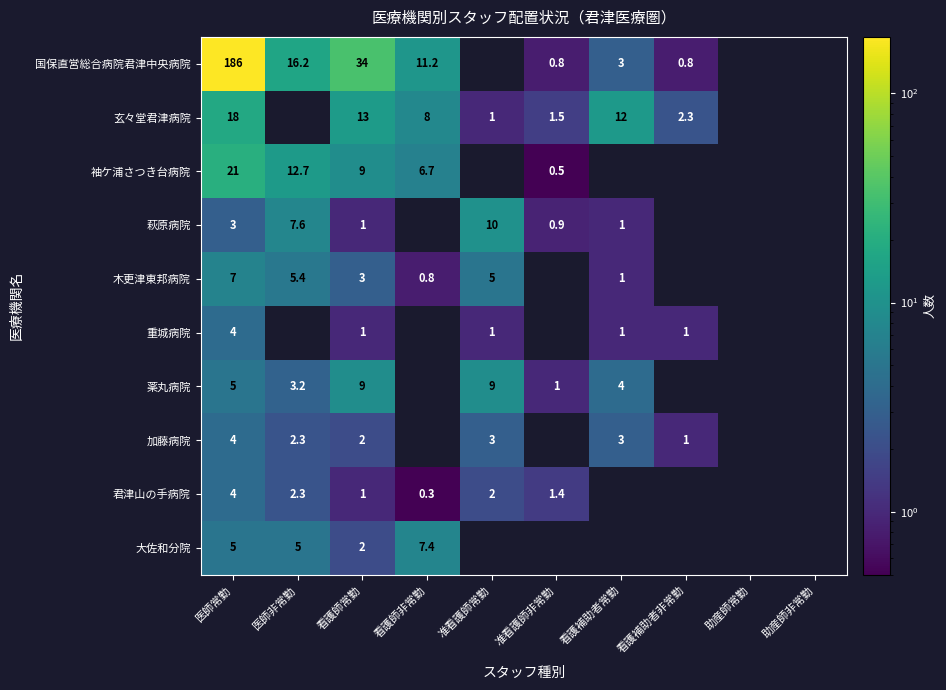

What is the sum of the 袖ケ浦さつき台病院 values at 看護師非常勤 and 看護師常勤?

15.7